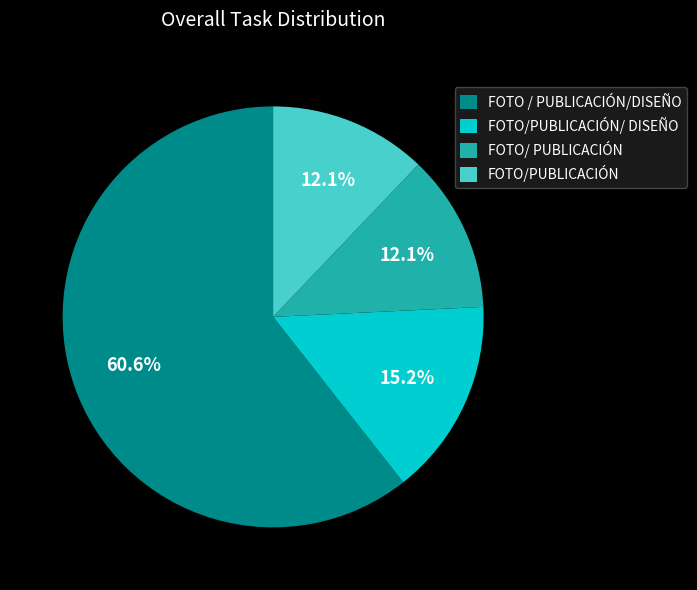

Approximately how many times larger is the value at FOTO/PUBLICACIÓN compared to FOTO/PUBLICACIÓN/ DISEÑO?

0.8